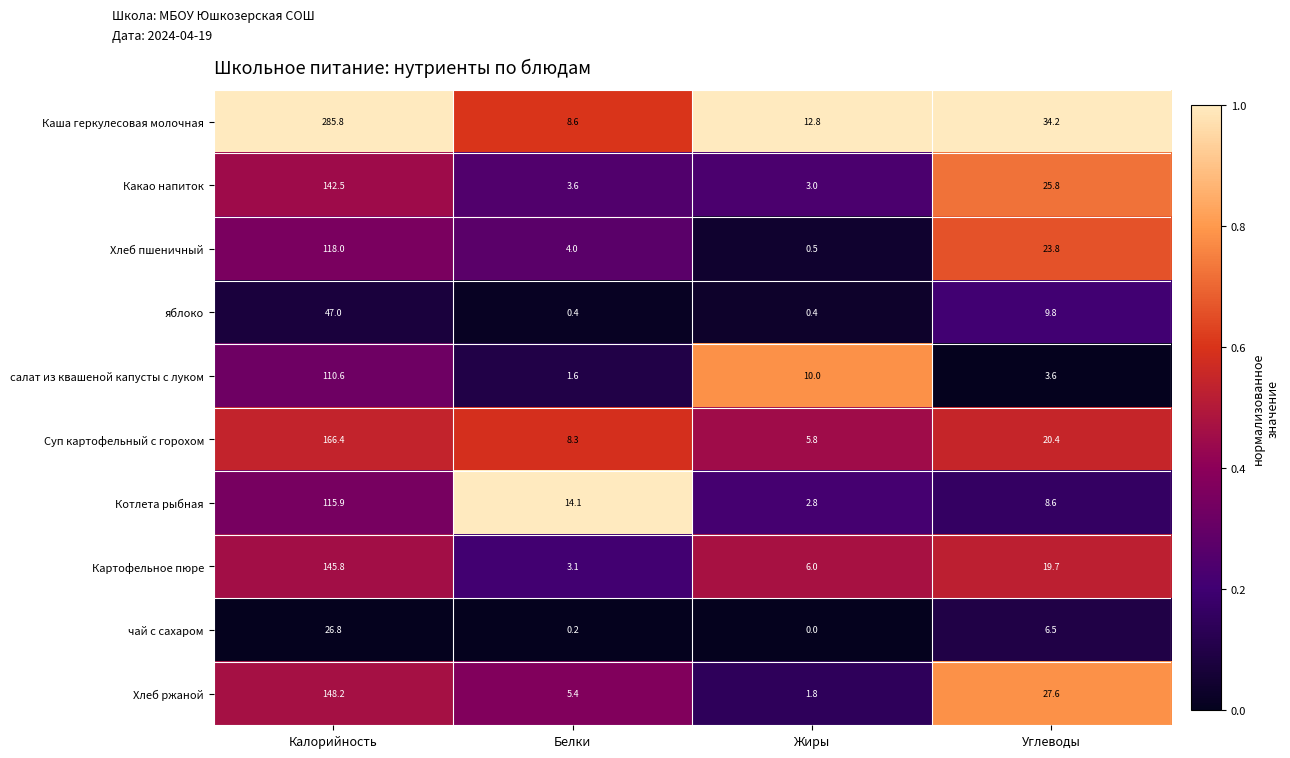

The салат из квашеной капусты с луком series shows 10.0 at Жиры. True or false?

True